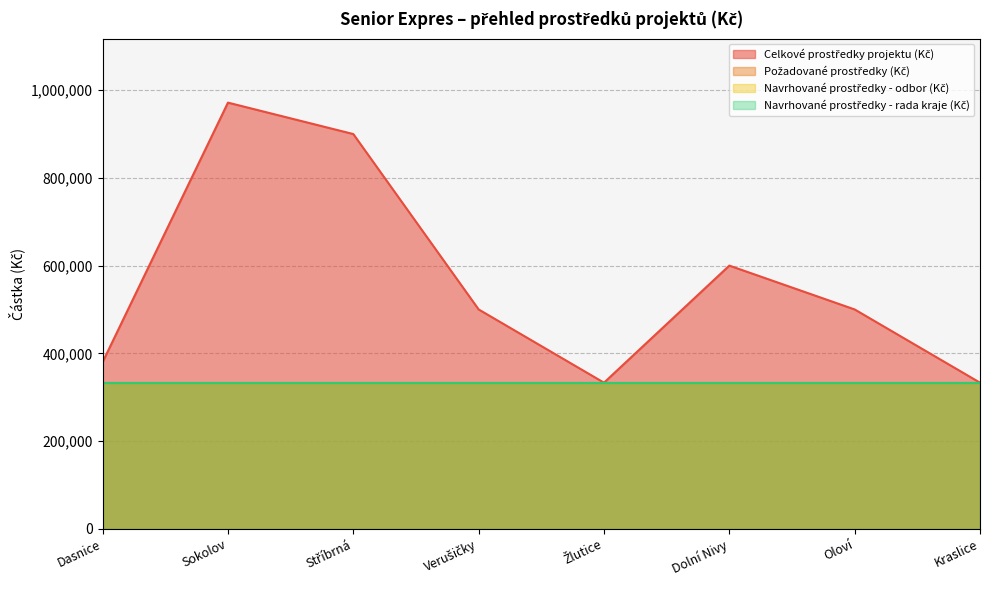

What is the minimum value for Navrhované prostředky - odbor (Kč)?

333000